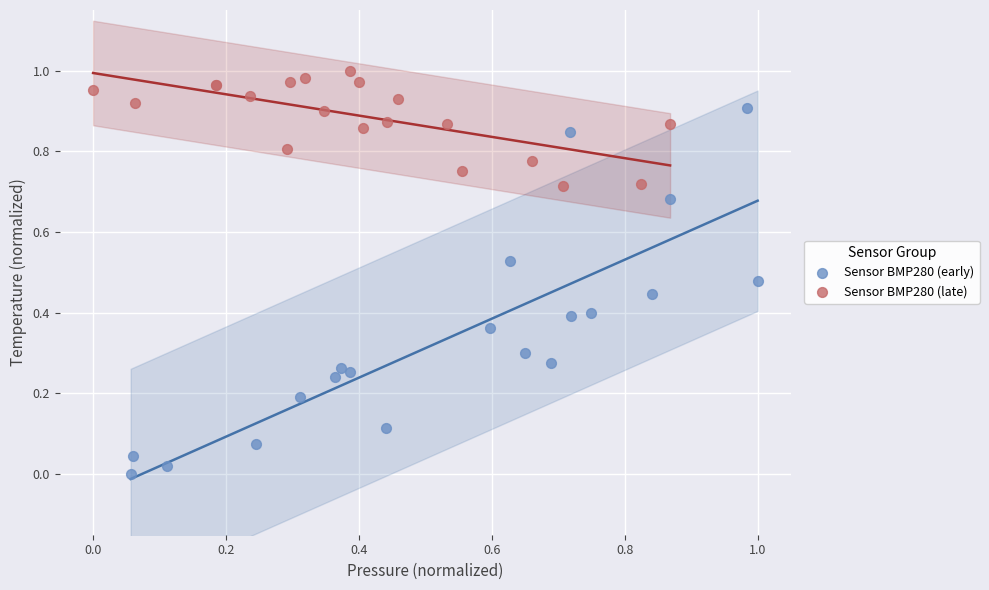

Which series has the widest spread of Y values?

Sensor BMP280 (early)